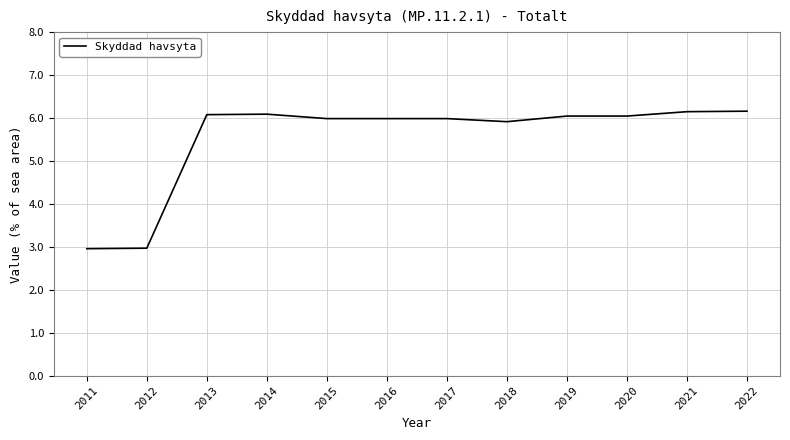

What is the maximum value shown in the chart?

6.2